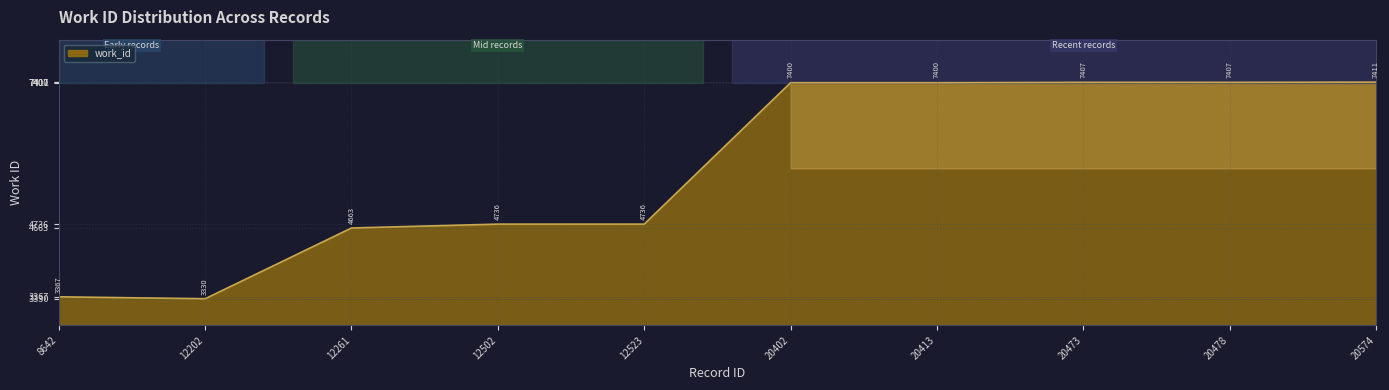

Which has a higher value, 12523 or 20478?

20478